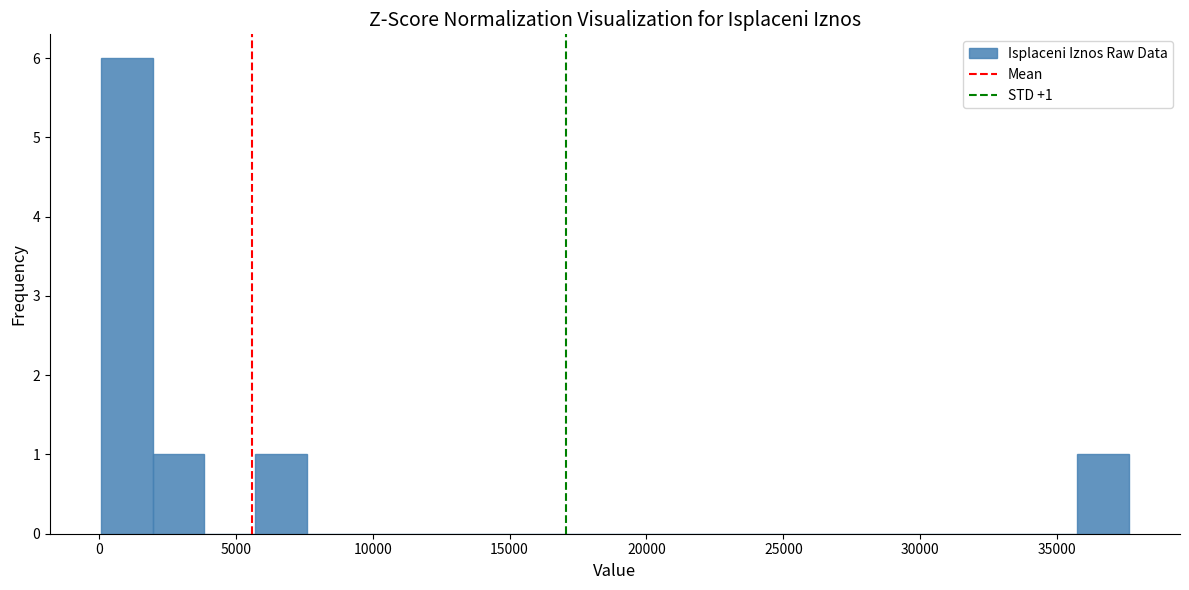

Around what value on the x-axis is the tallest bar? Give the approximate position of its centre, as read against the axis.

1000